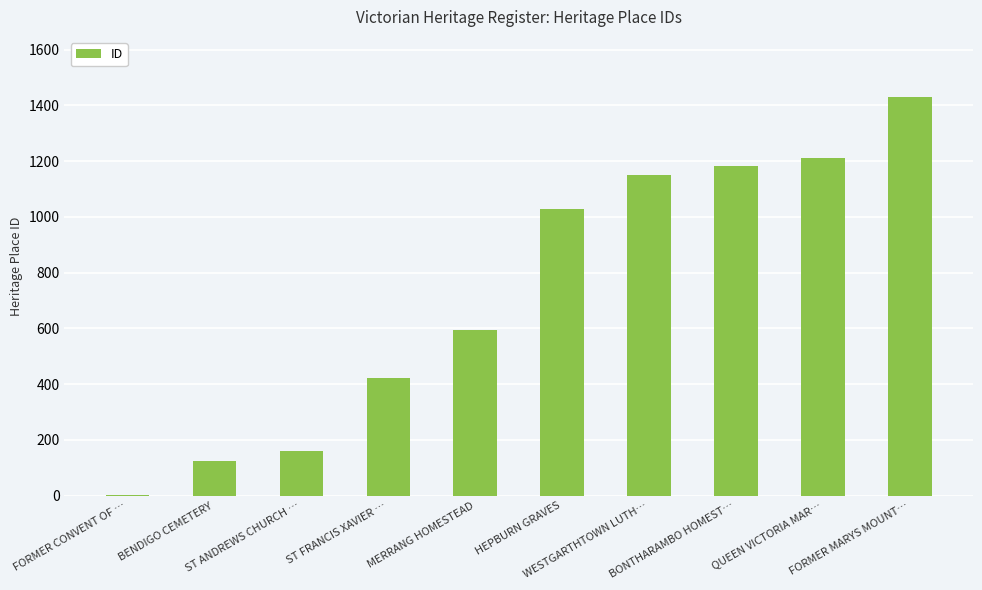

What is the greatest value displayed?

1431